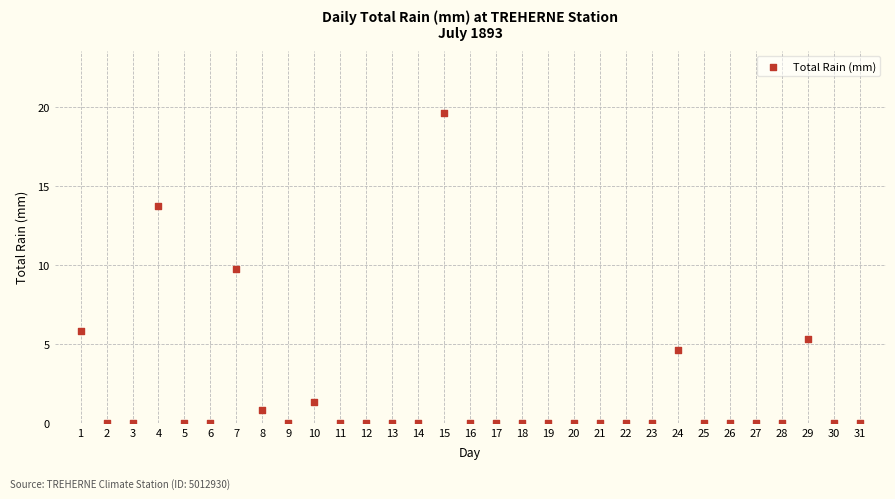

What is the range of Y values (max minus min)?

19.6